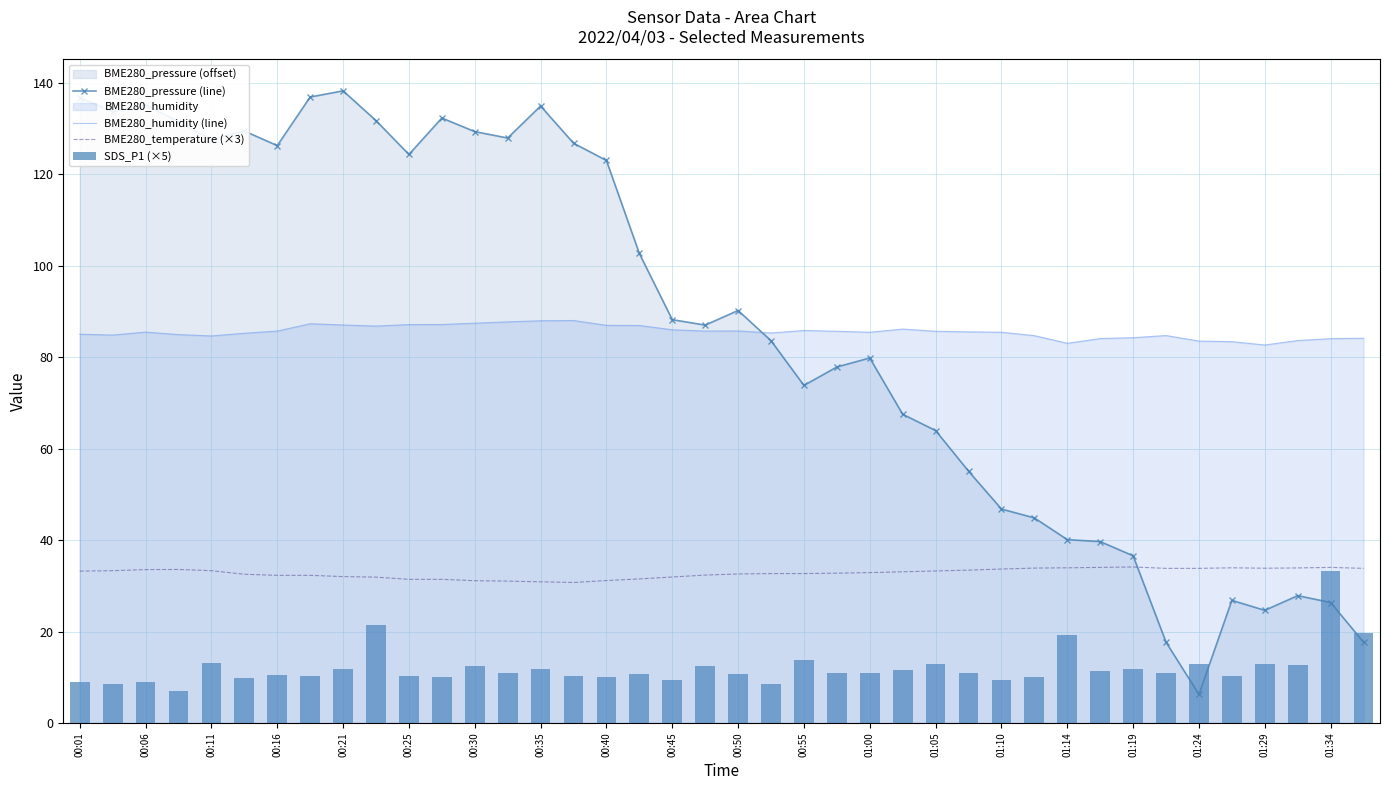

What is the maximum value for BME280_temperature (×3)?

34.1